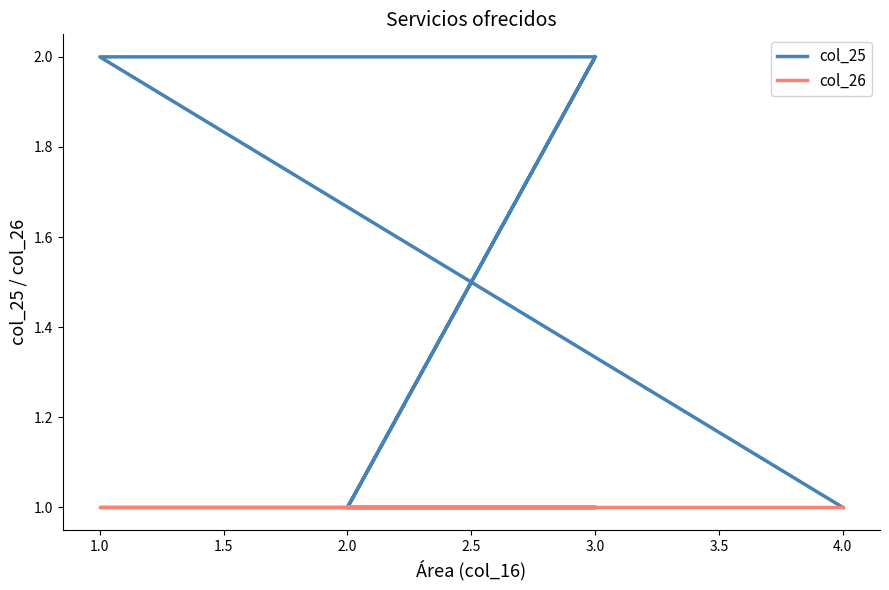

What is the smallest value displayed?

1